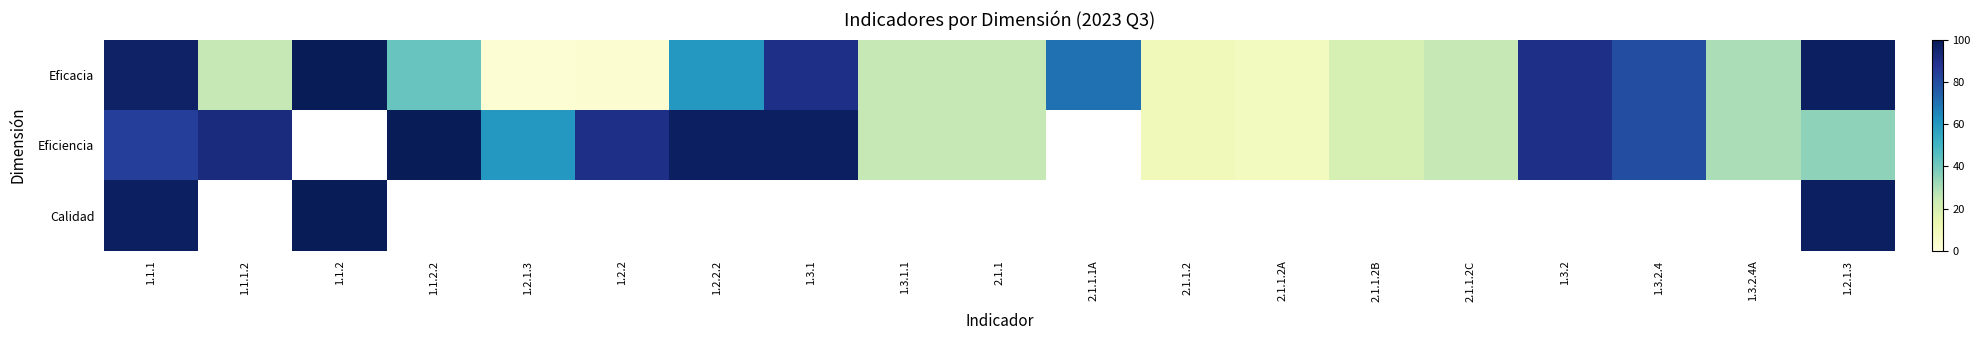

Which label corresponds to the smallest value in the chart?

1.2.1.3